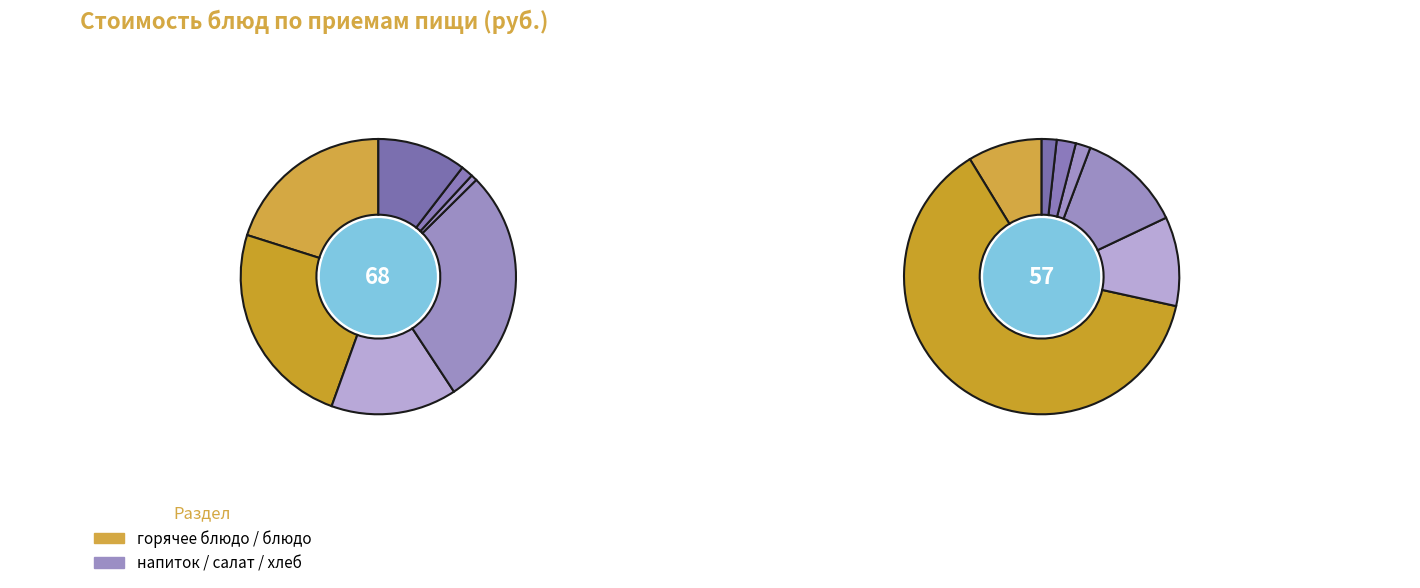

The Хлеб пшеничный slice represents 11% of the pie. True or false?

False